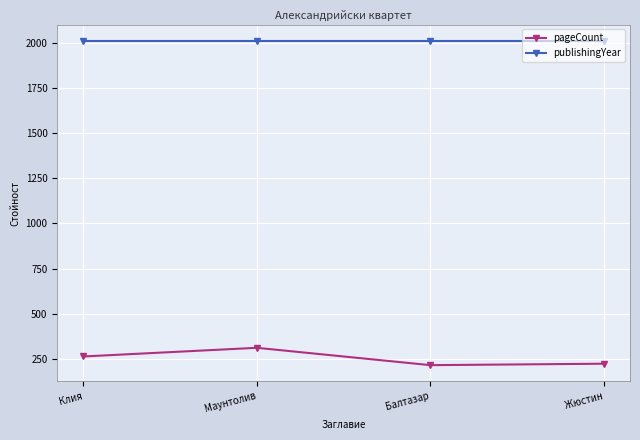

The value of publishingYear at Балтазар is 1303. True or false?

False